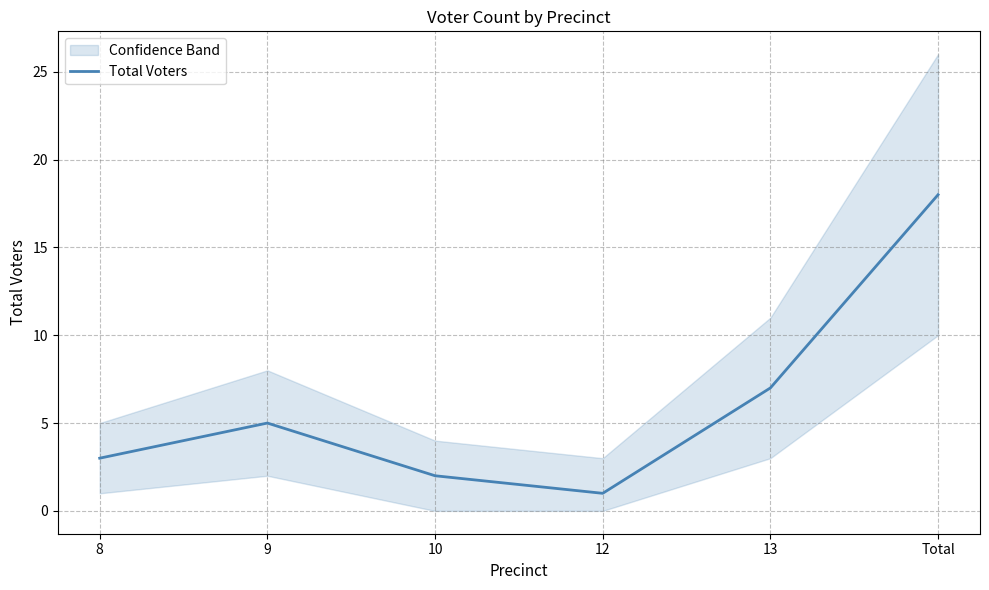

Approximately how many times larger is the value at 9 compared to 13?

0.7